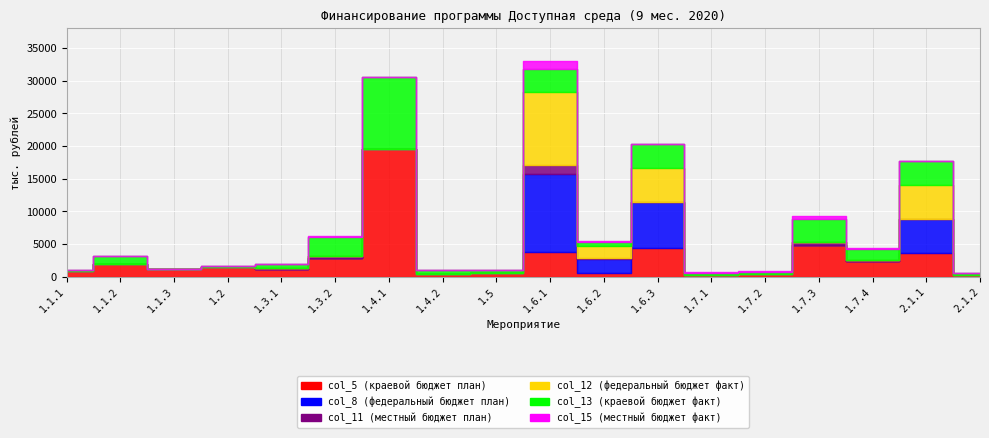

Which category has the highest value across all series?

1.4.1